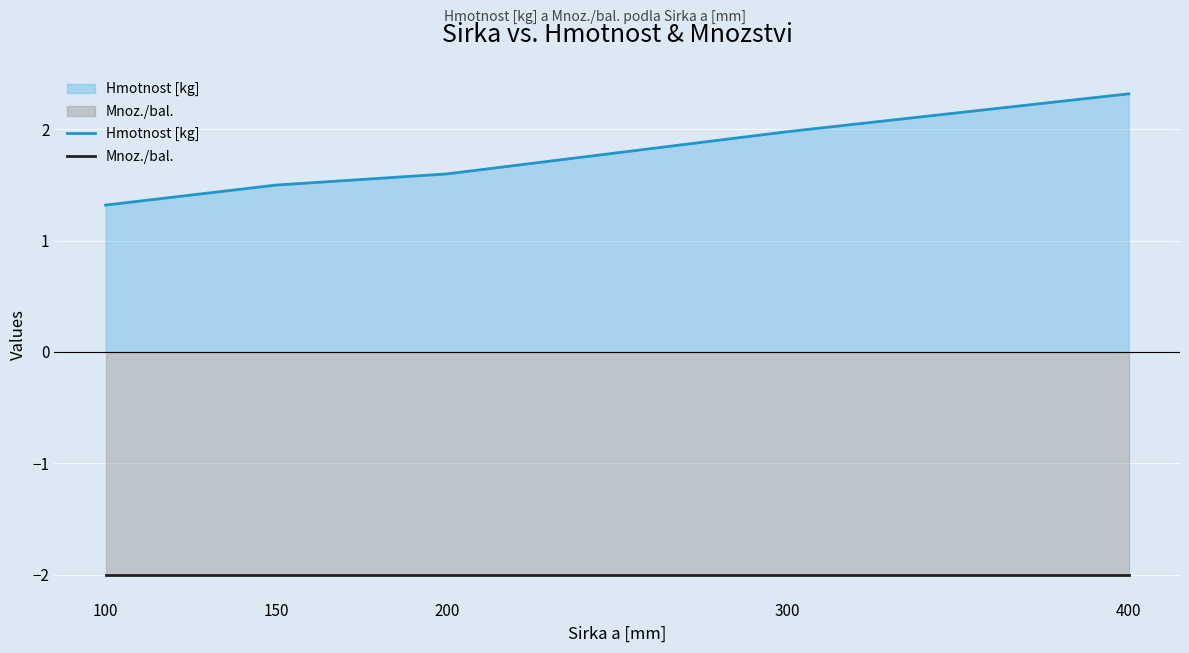

Is the value of Mnoz./bal. at 300 greater than the value of Hmotnost [kg] at 200?

No